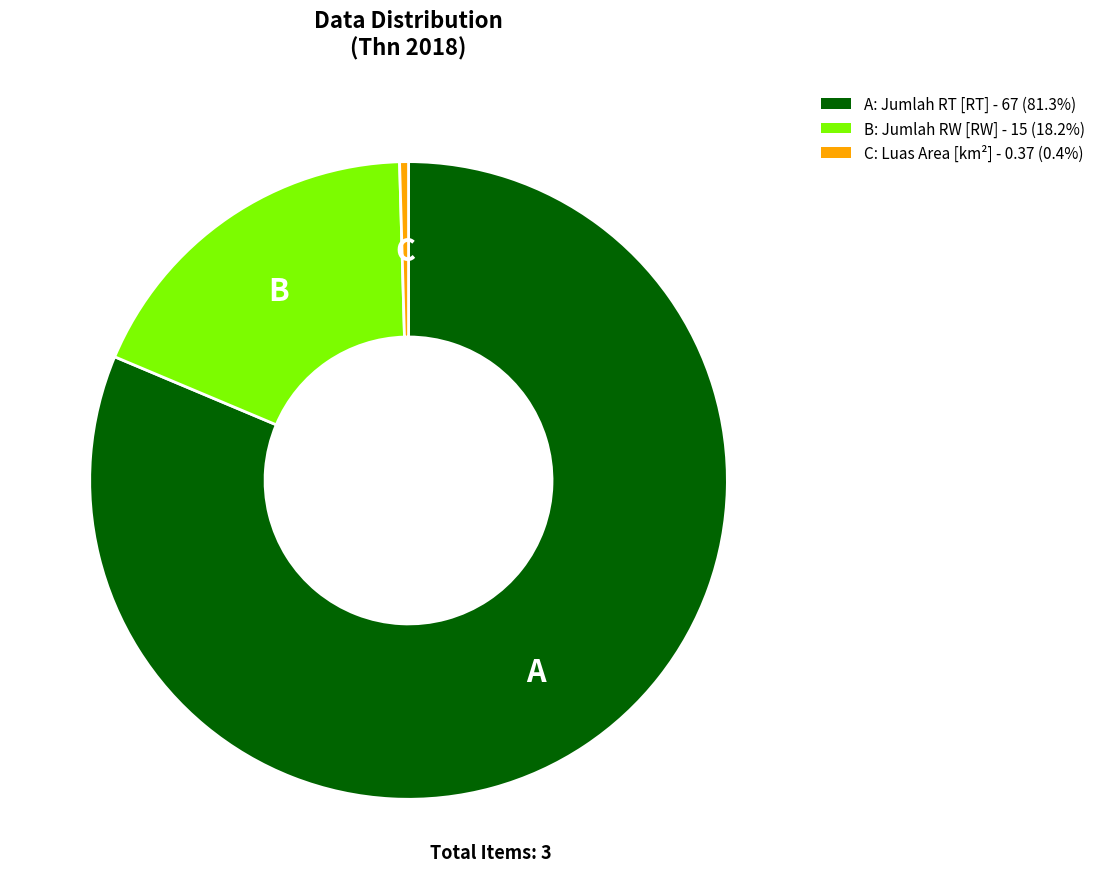

Is the sum of A: Jumlah RT [RT] - 67 (81.3%) and B: Jumlah RW [RW] - 15 (18.2%) greater than half?

Yes